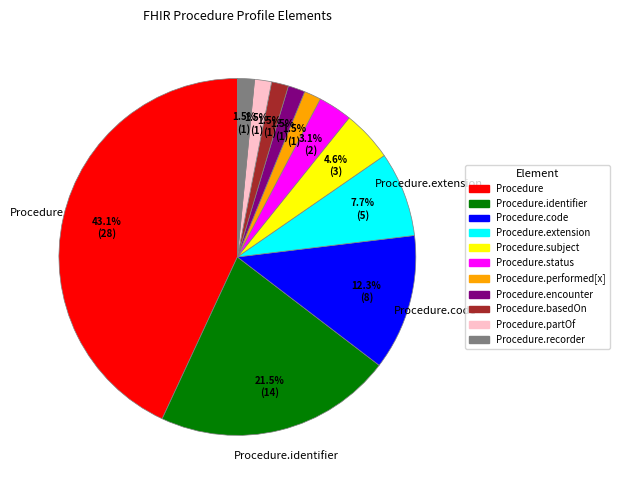

How many slices are in this pie chart?

11